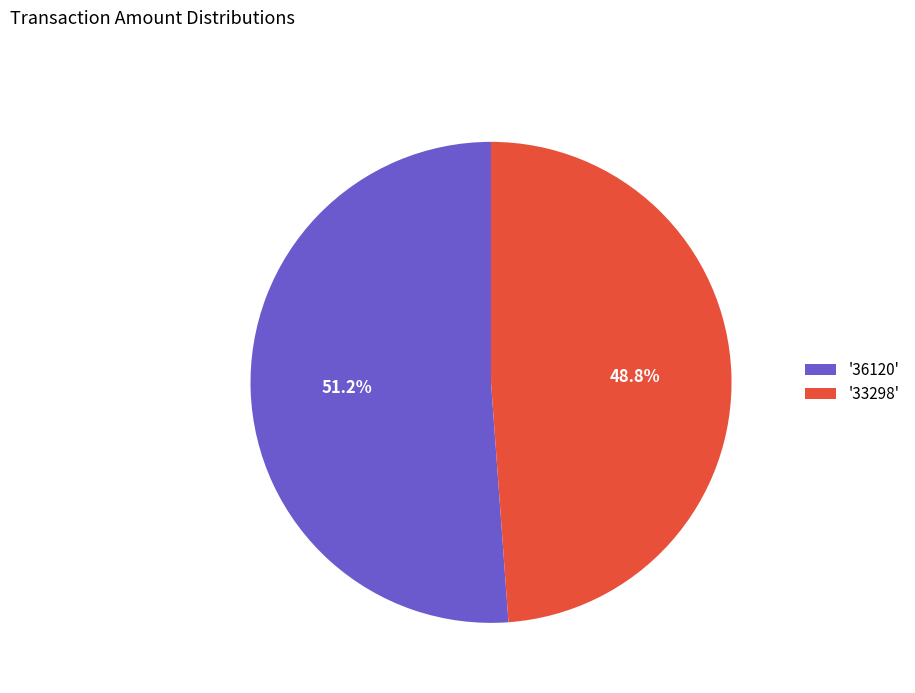

Which category accounts for the majority?

'36120'